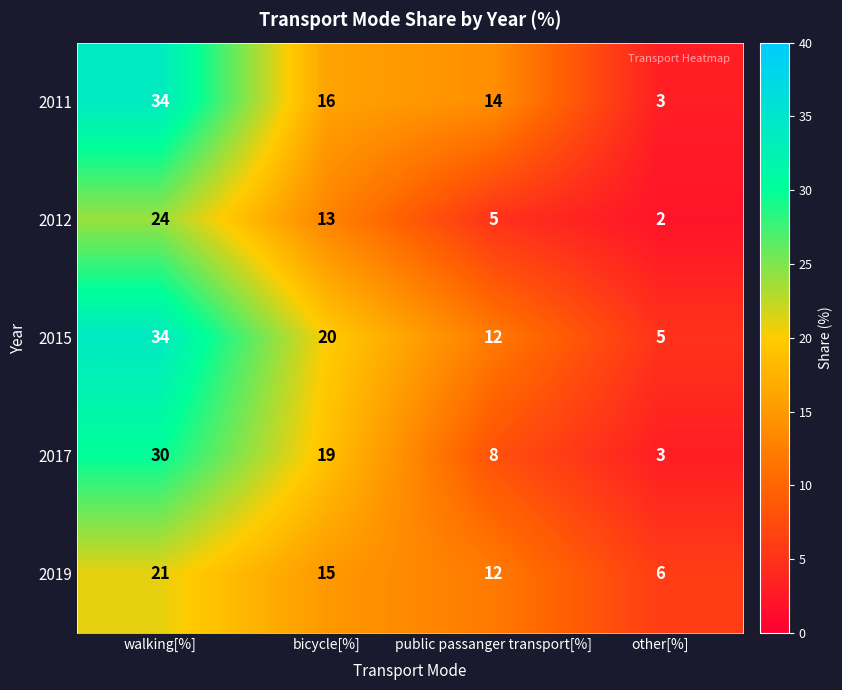

Reading left to right, transcribe all the data shown in this chart.

2011: 34	16	14	3
2012: 24	13	5	2
2015: 34	20	12	5
2017: 30	19	8	3
2019: 21	15	12	6